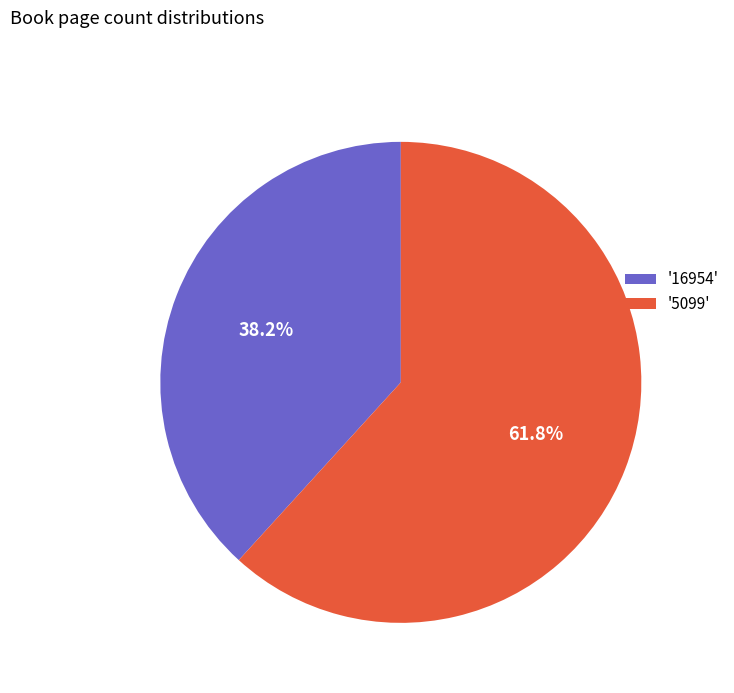

Does any single category account for the majority?

Yes